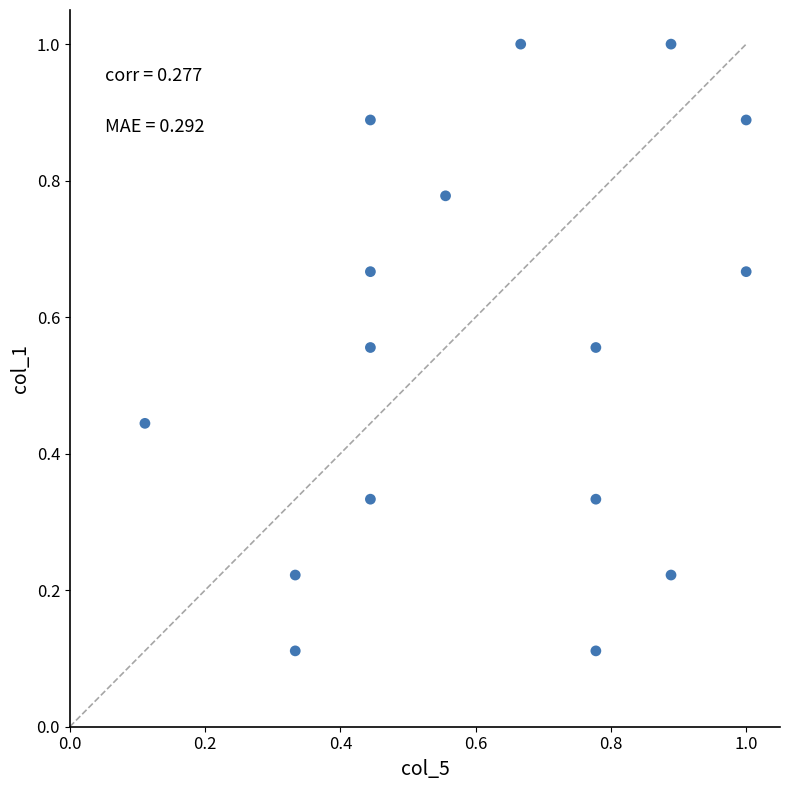

How many points are shown in the scatter plot?

16